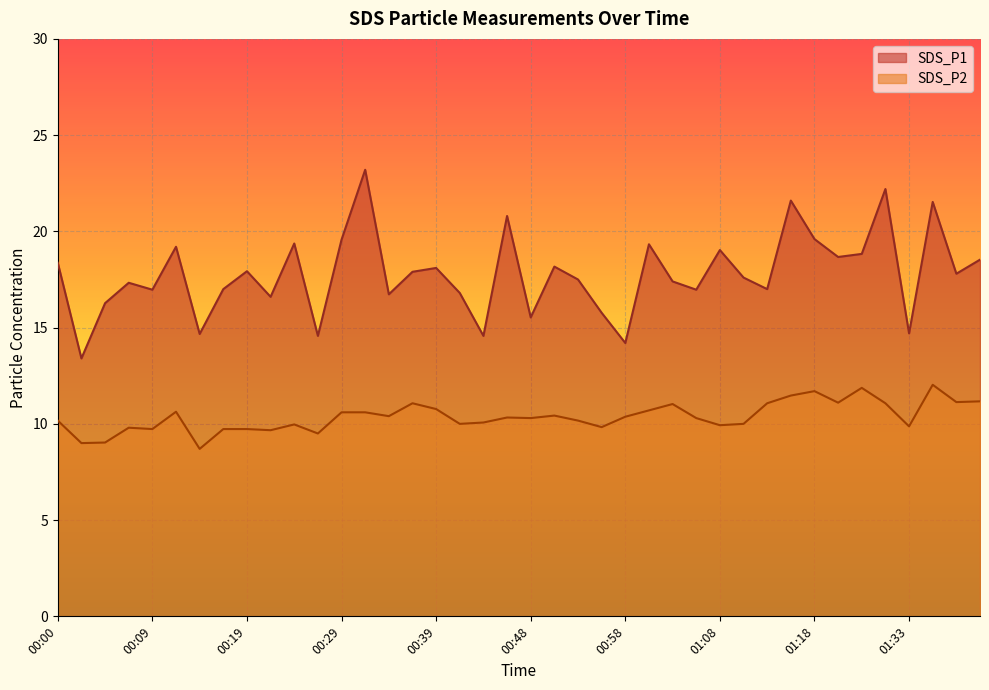

What is the smallest value displayed?

8.7